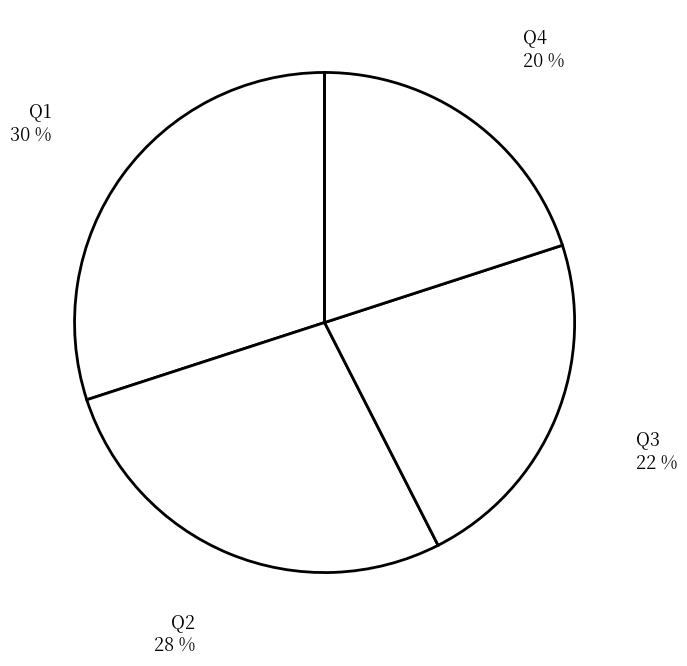

Which slice is the largest?

Q1